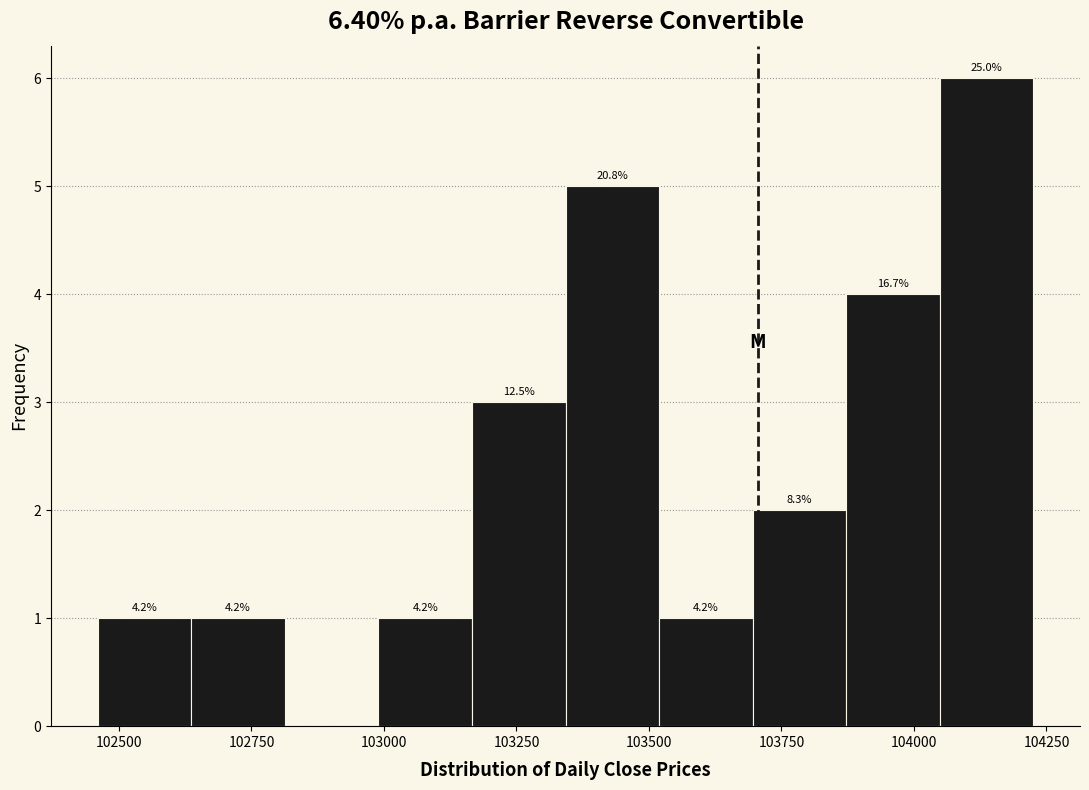

Read against the x-axis, roughly where is the centre of the tallest bar?

104150